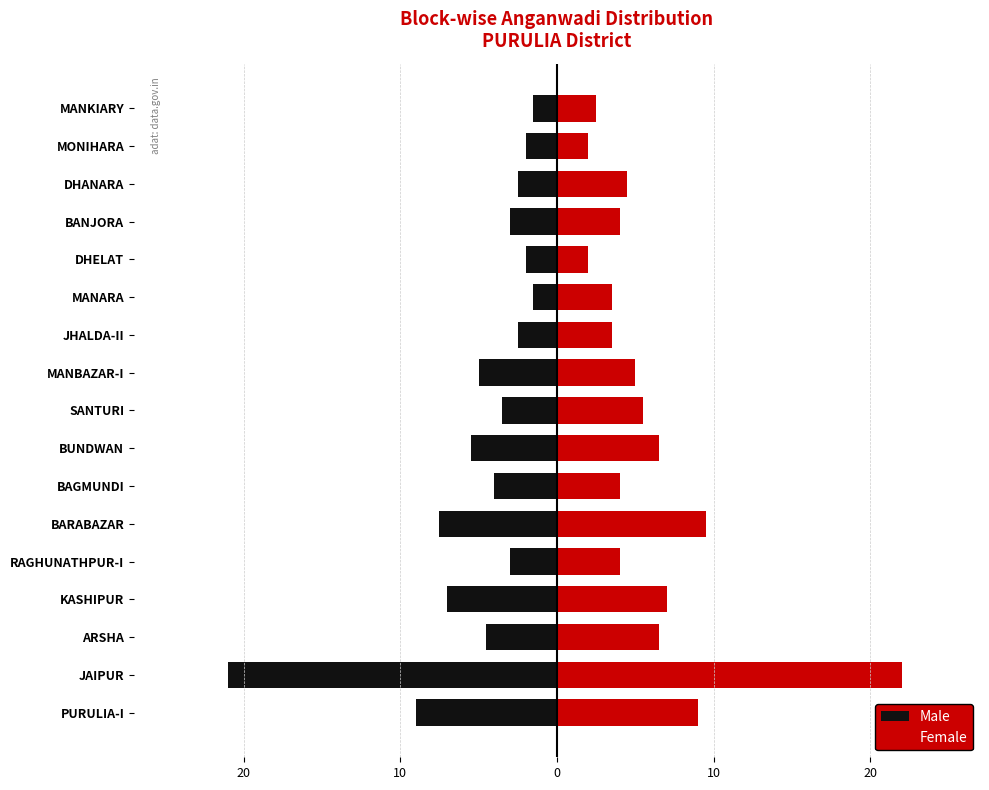

How many distinct data groups are displayed?

2